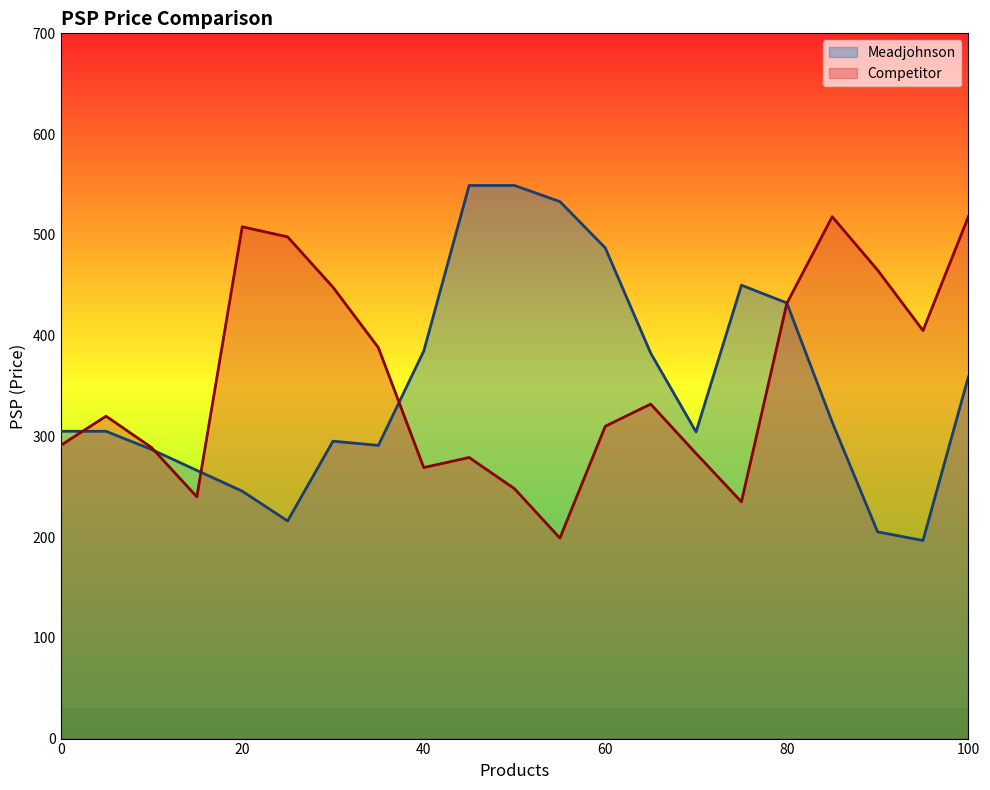

True or false: there are more than 1 points higher than both neighbors.

True